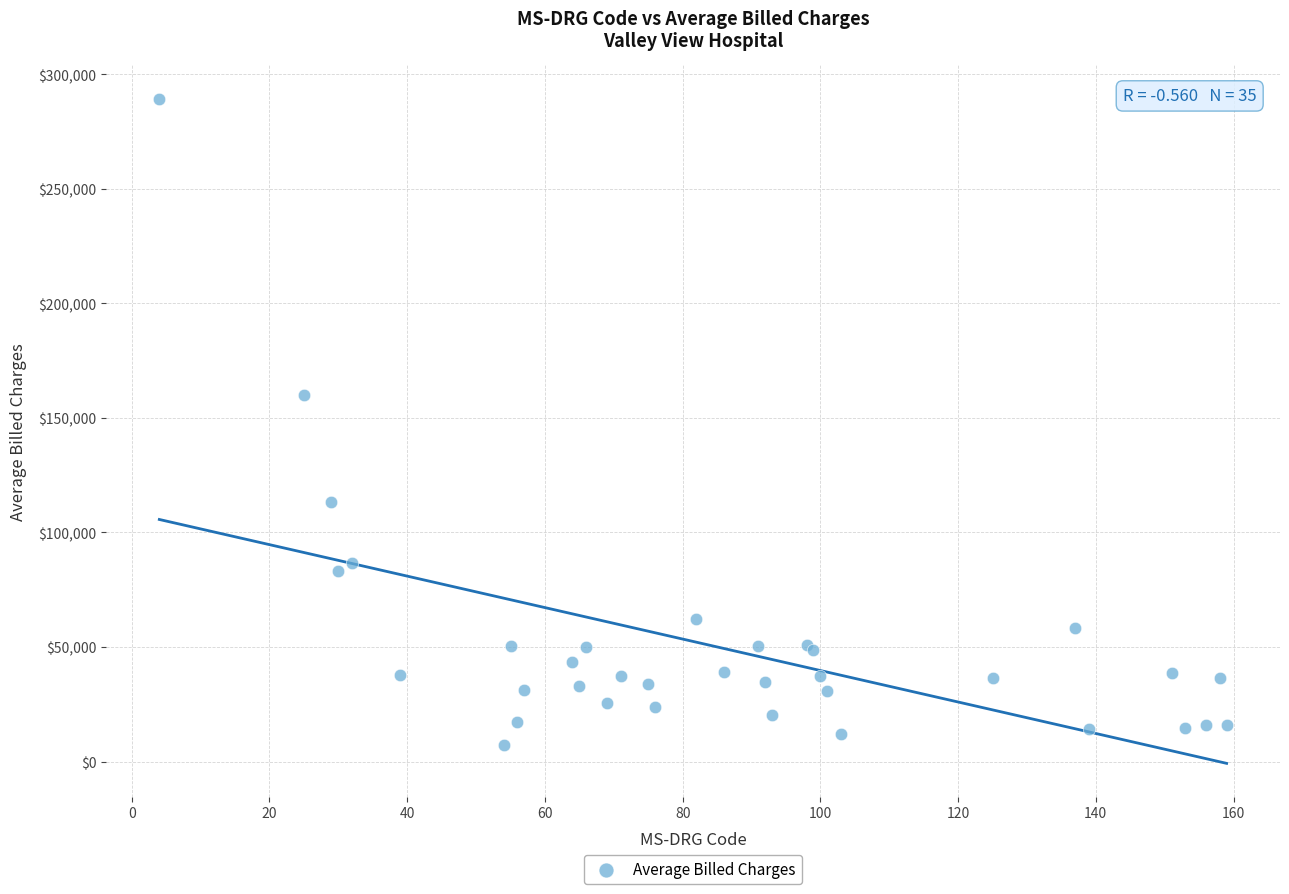

What Y value in the scatter plot is closest to 148213?

159775.5